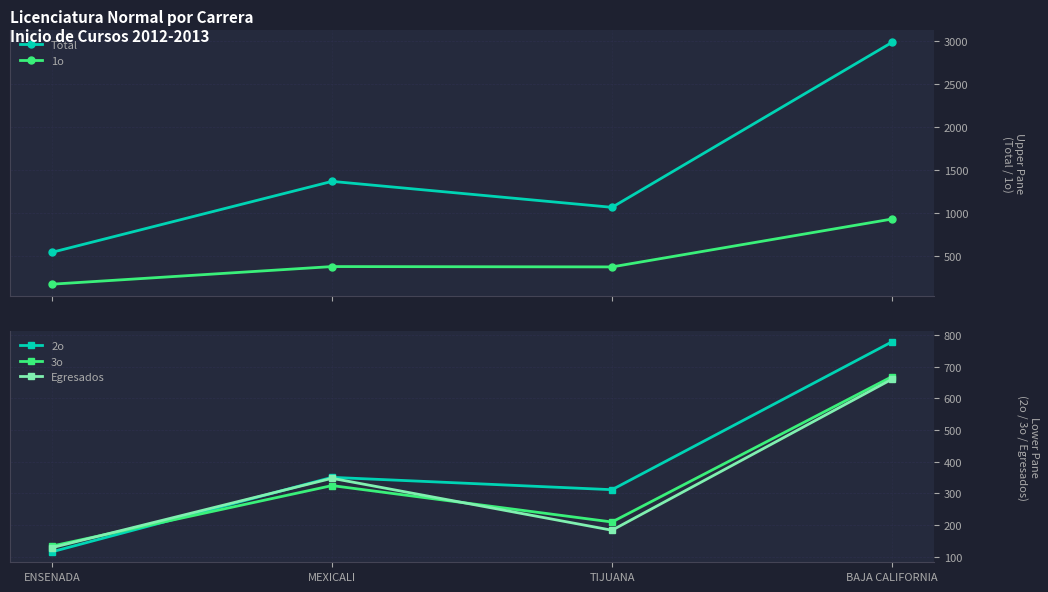

True or false: Total has a value of 1900 at BAJA CALIFORNIA.

False